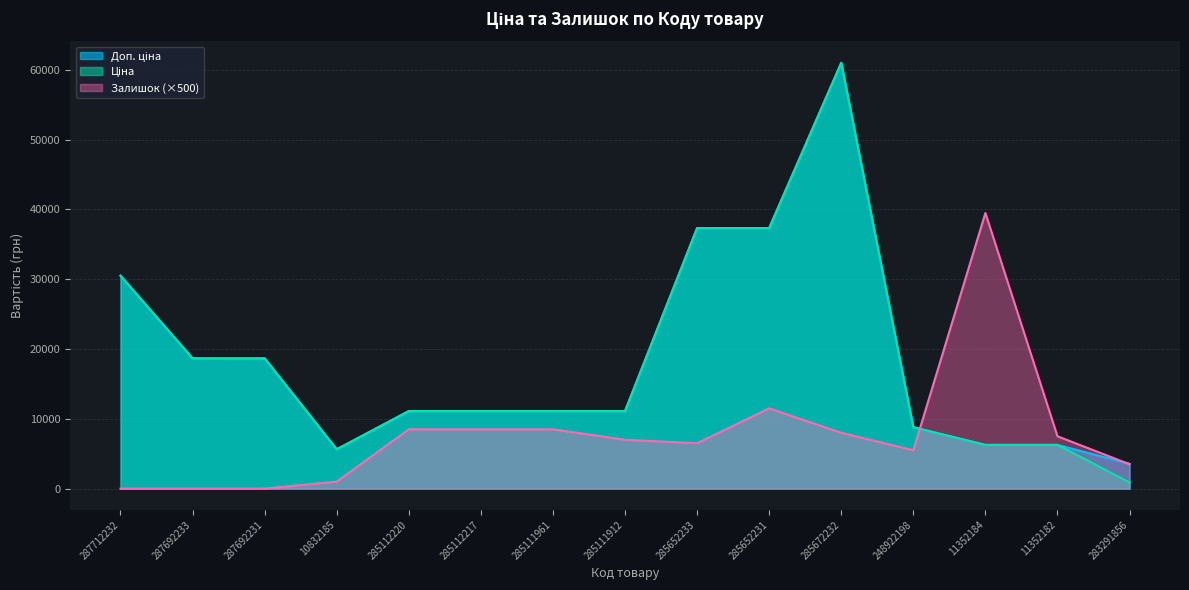

Does the chart display data point markers on the line(s)?

No